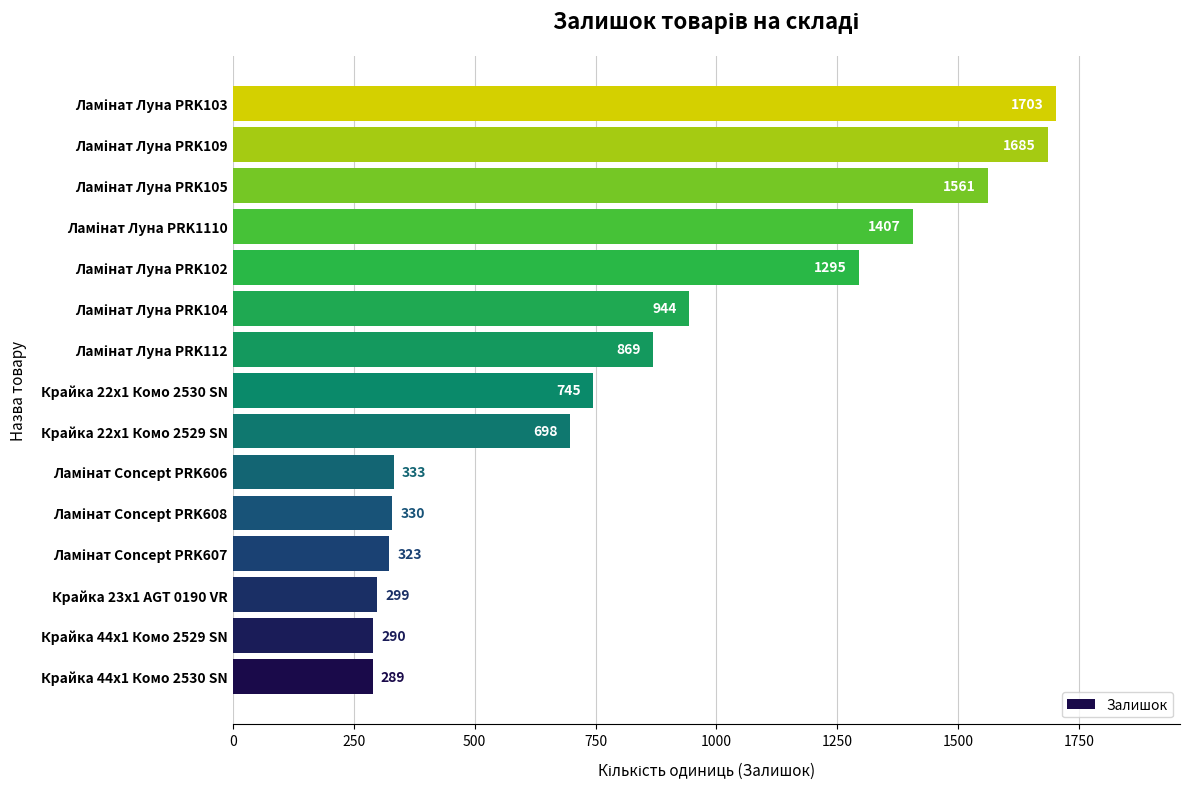

What is the difference between the maximum and minimum values?

1414